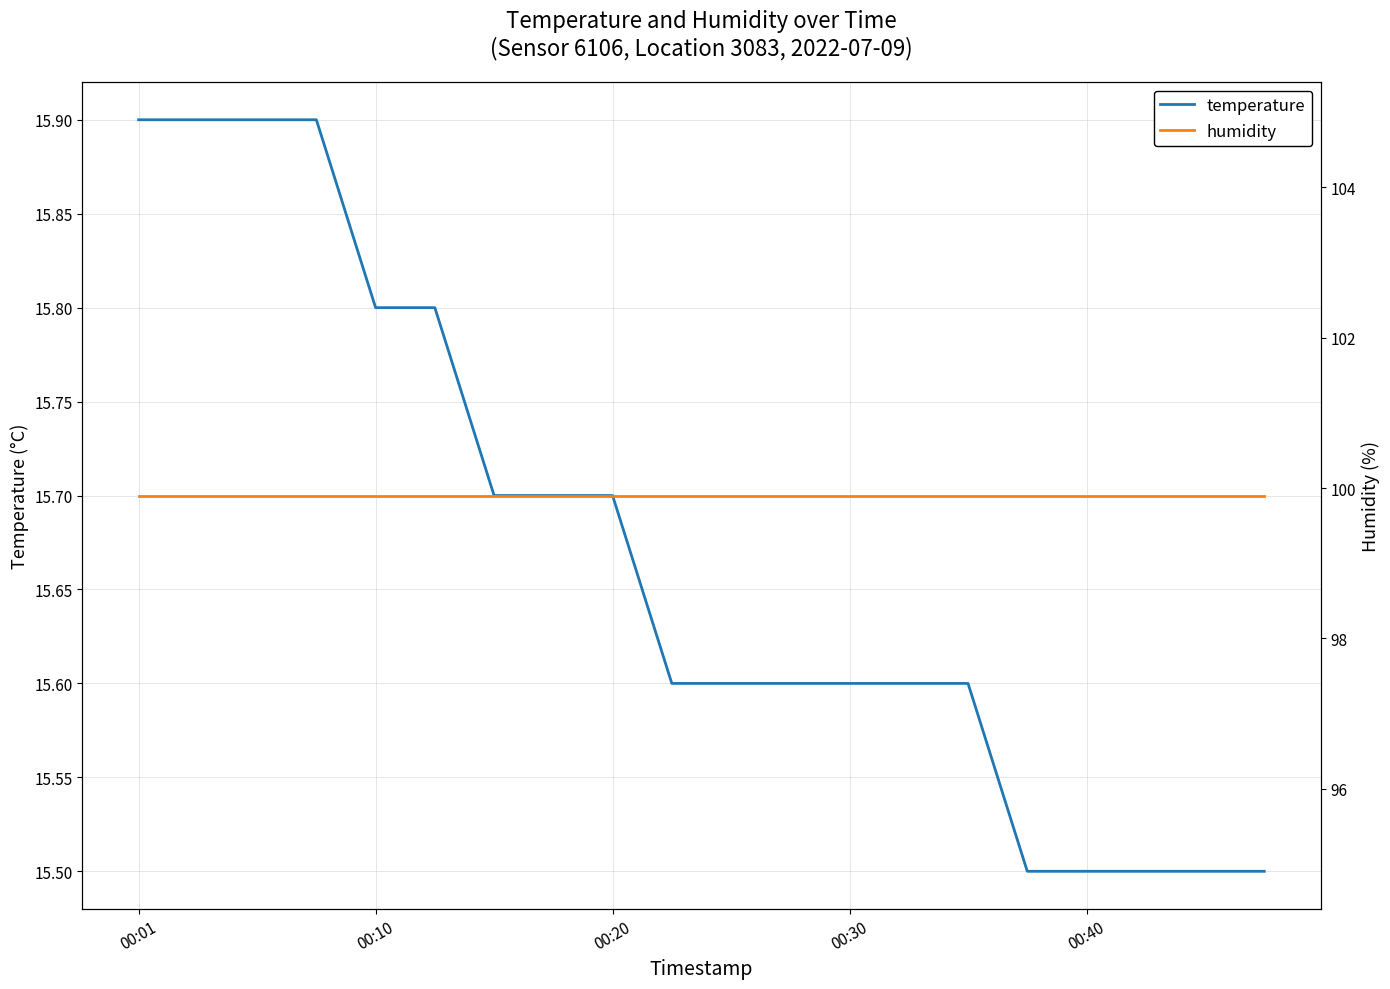

True or false: temperature has more than 0 interior local peaks.

False